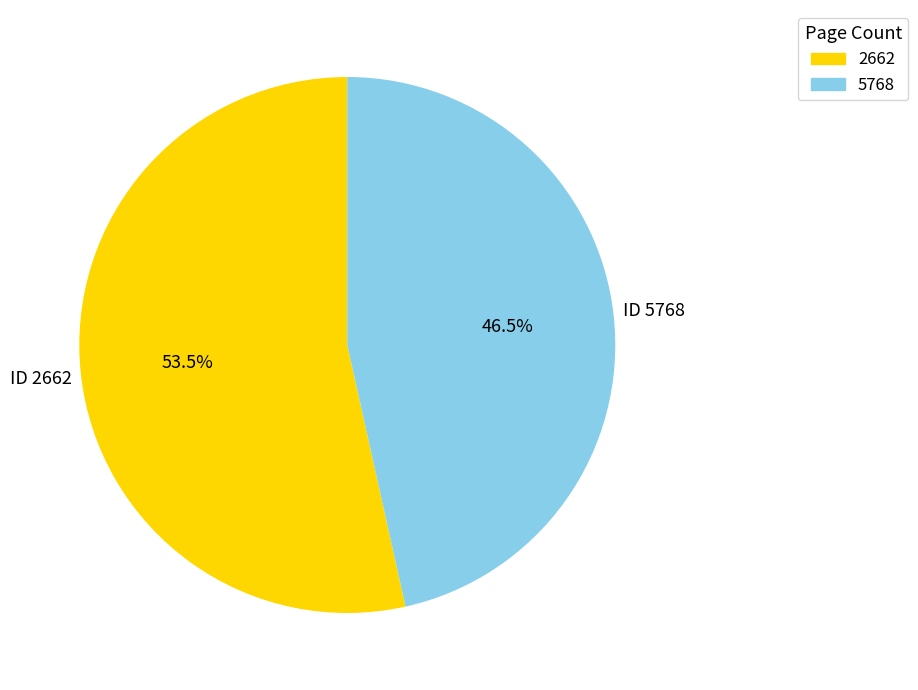

The 5768 slice represents 57% of the pie. True or false?

False